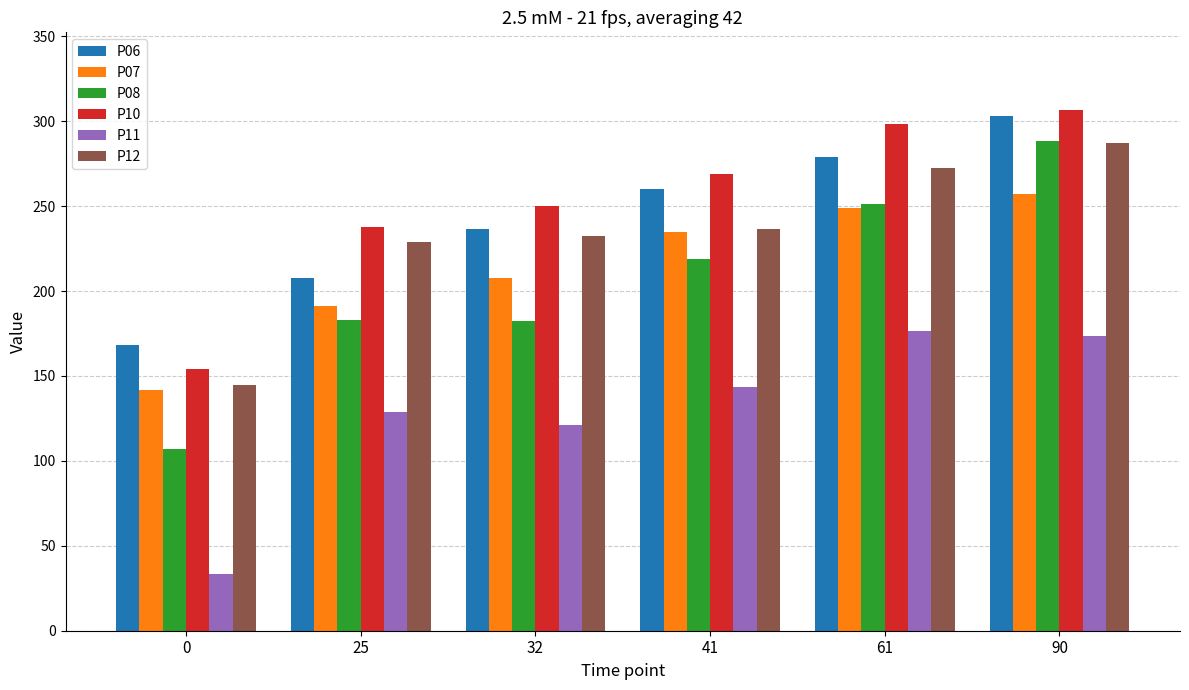

Is it true that P12 equals 348.9 at 41?

False